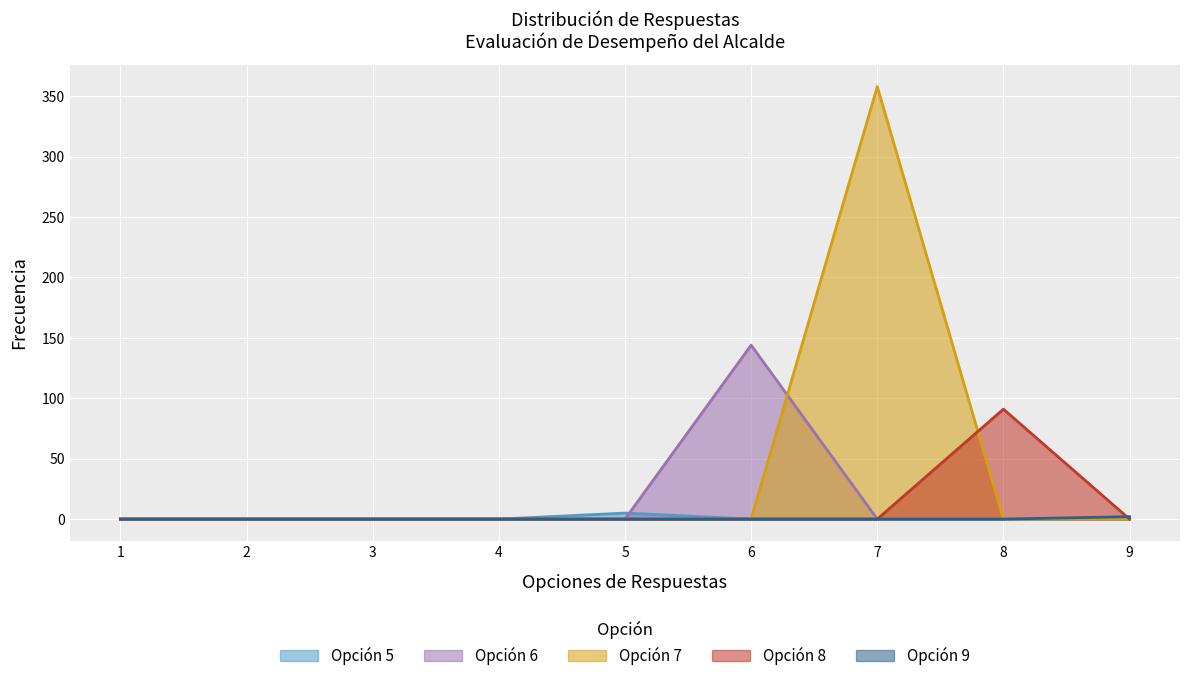

Rank the categories by Rating 5 value from lowest to highest.

1, 2, 3, 4, 6, 7, 8, 9, 5